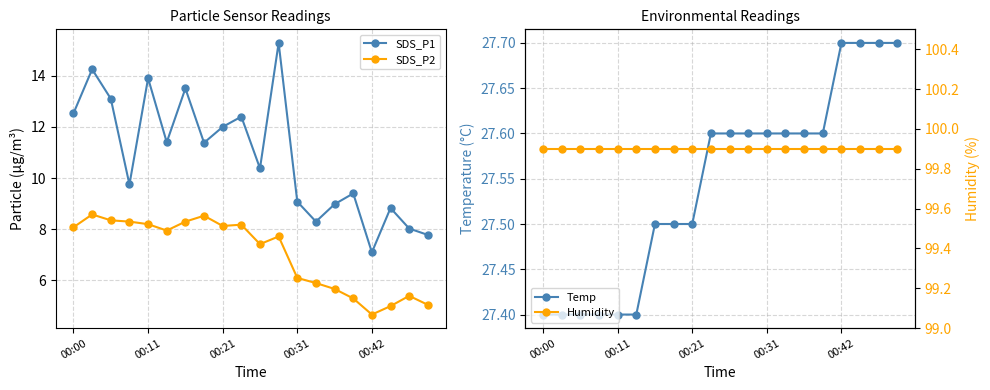

What is the smallest value displayed?

4.7